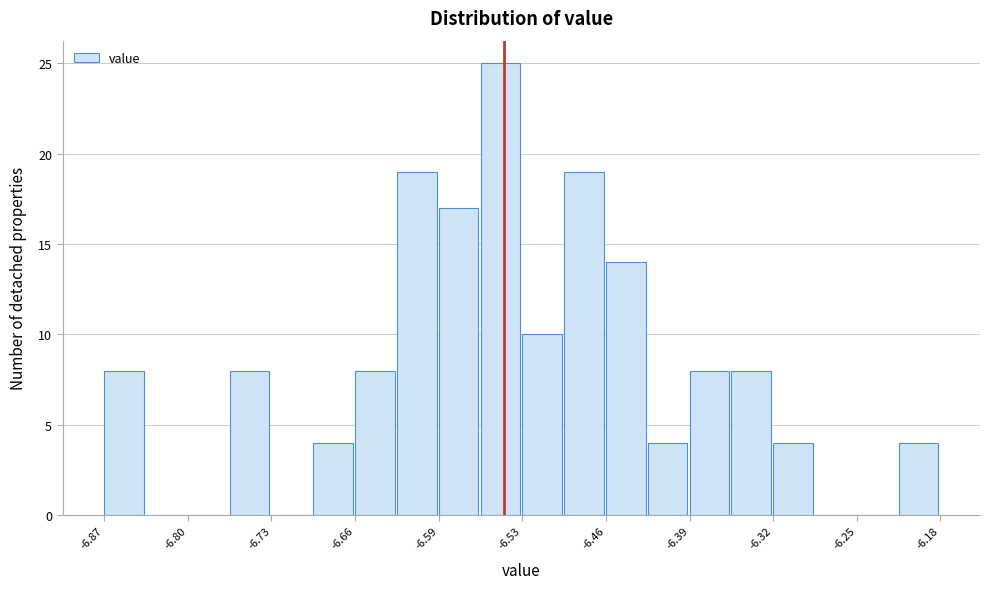

Read against the x-axis, roughly where is the centre of the tallest bar?

-6.54